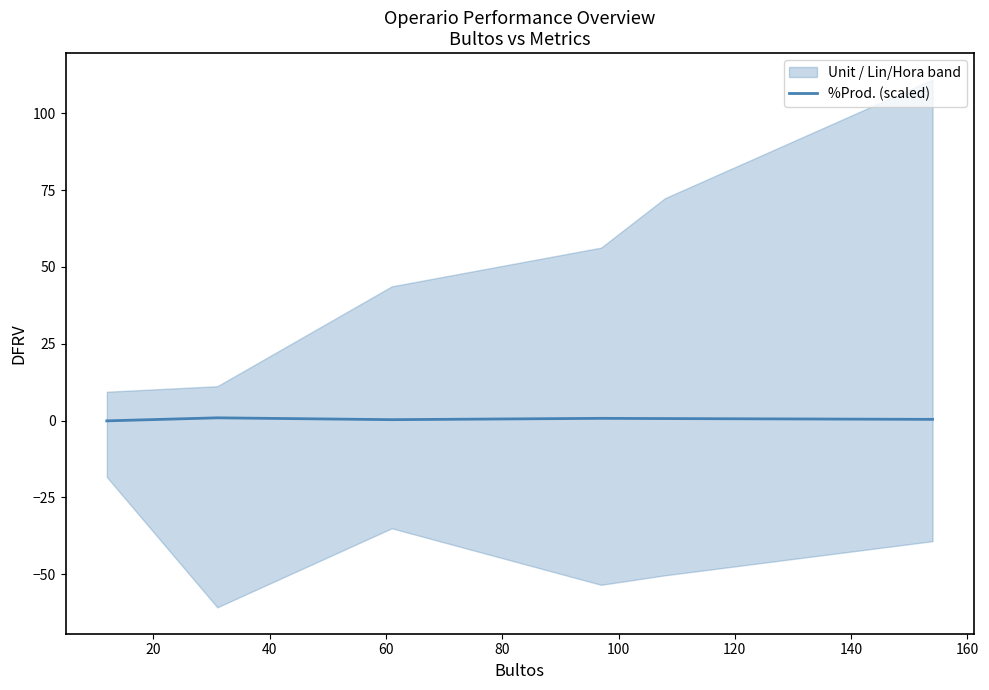

What is the difference between the maximum and minimum values?

1.0